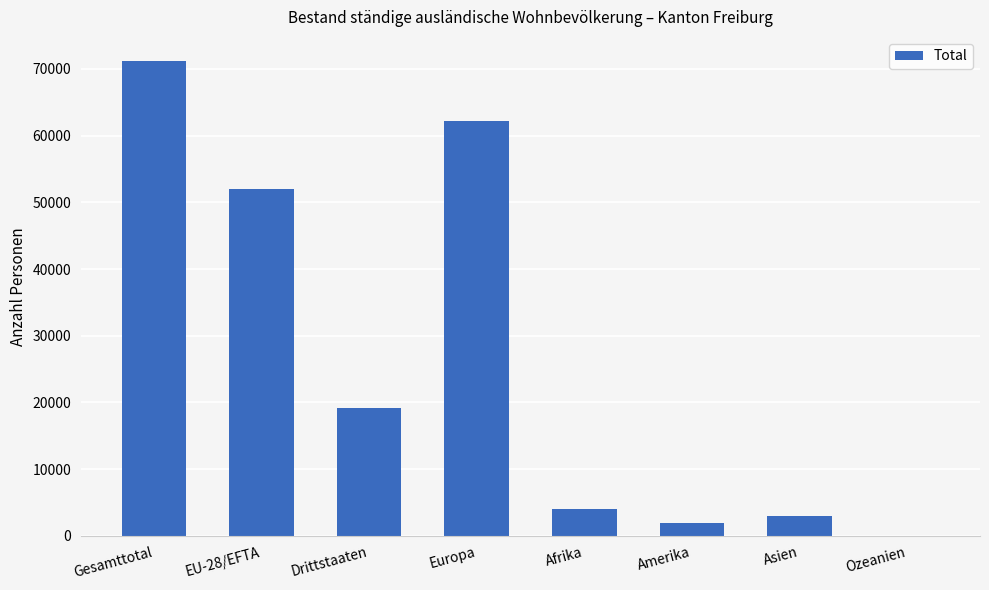

What is the sum of all values?

213672